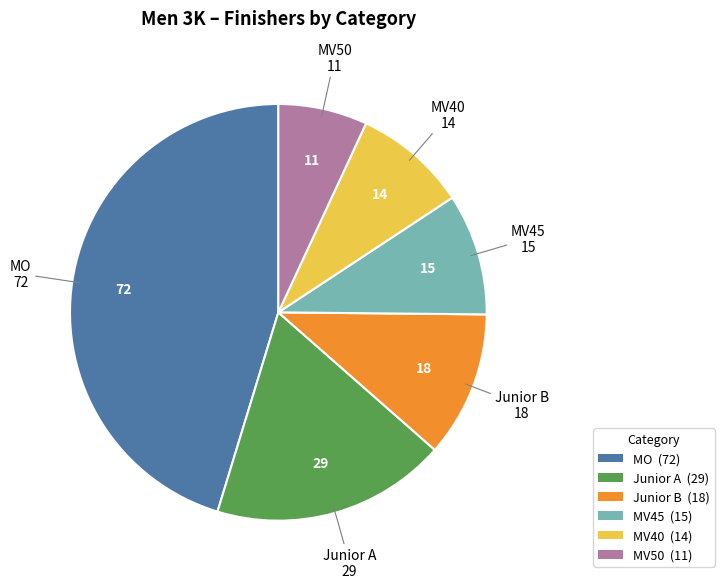

Rank the categories by value from lowest to highest.

MV50, MV40, MV45, Junior B, Junior A, MO